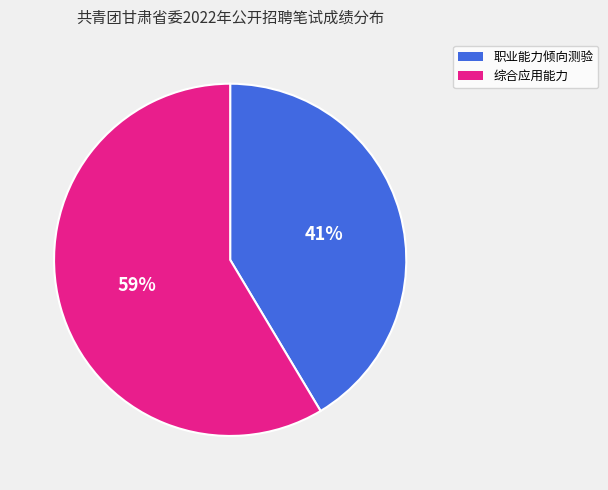

To the nearest percent, what is the average slice percentage?

50%